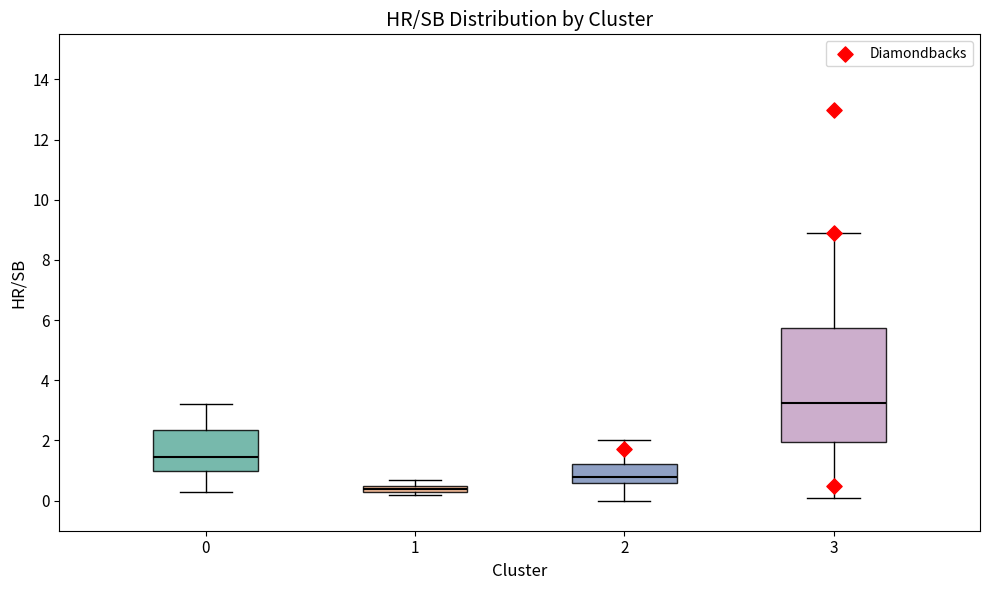

Which box is the tallest, from its lower edge to its upper edge?

3